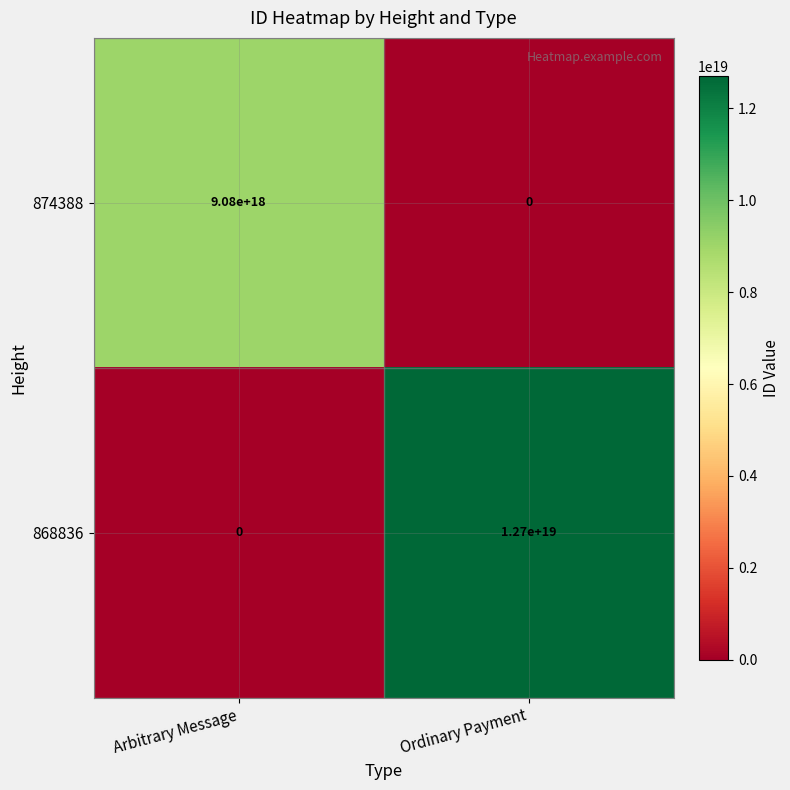

The 874388 series shows -3533408774772405248 at Ordinary Payment. True or false?

False